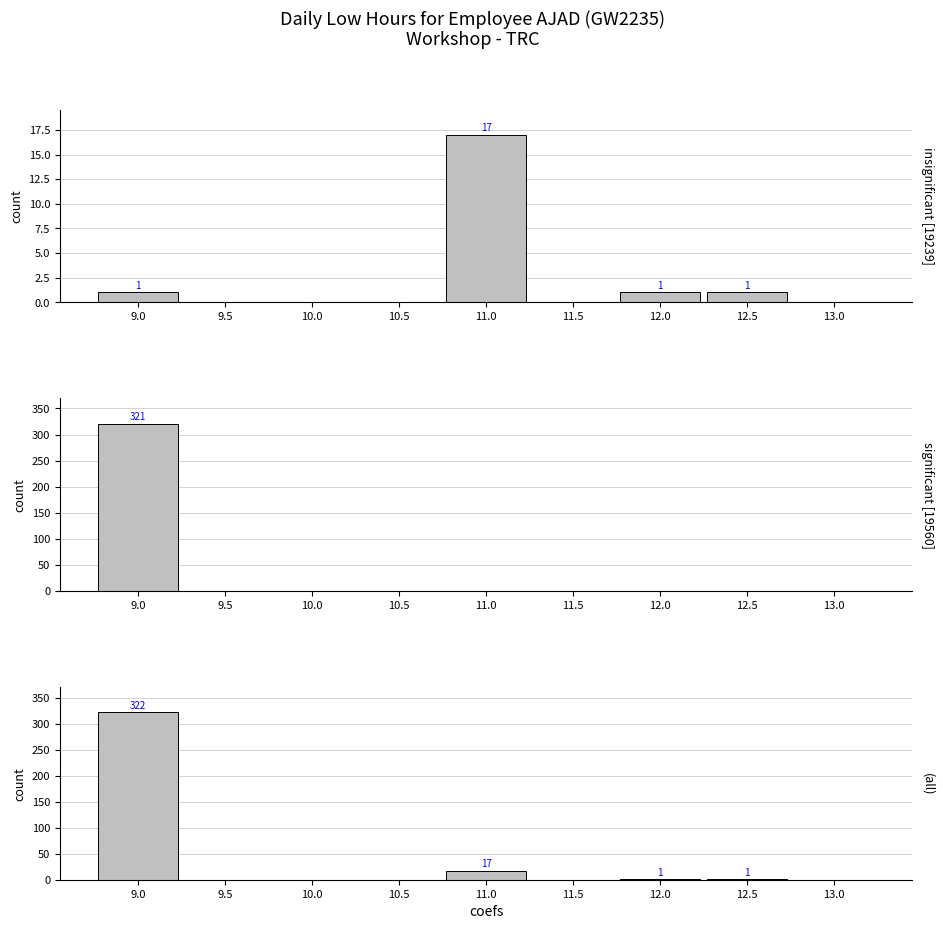

Reading left to right, transcribe all the data shown in this chart.

9.0=322	9.5=0	10.0=0	10.5=0	11.0=17	11.5=0	12.0=1	12.5=1	13.0=0